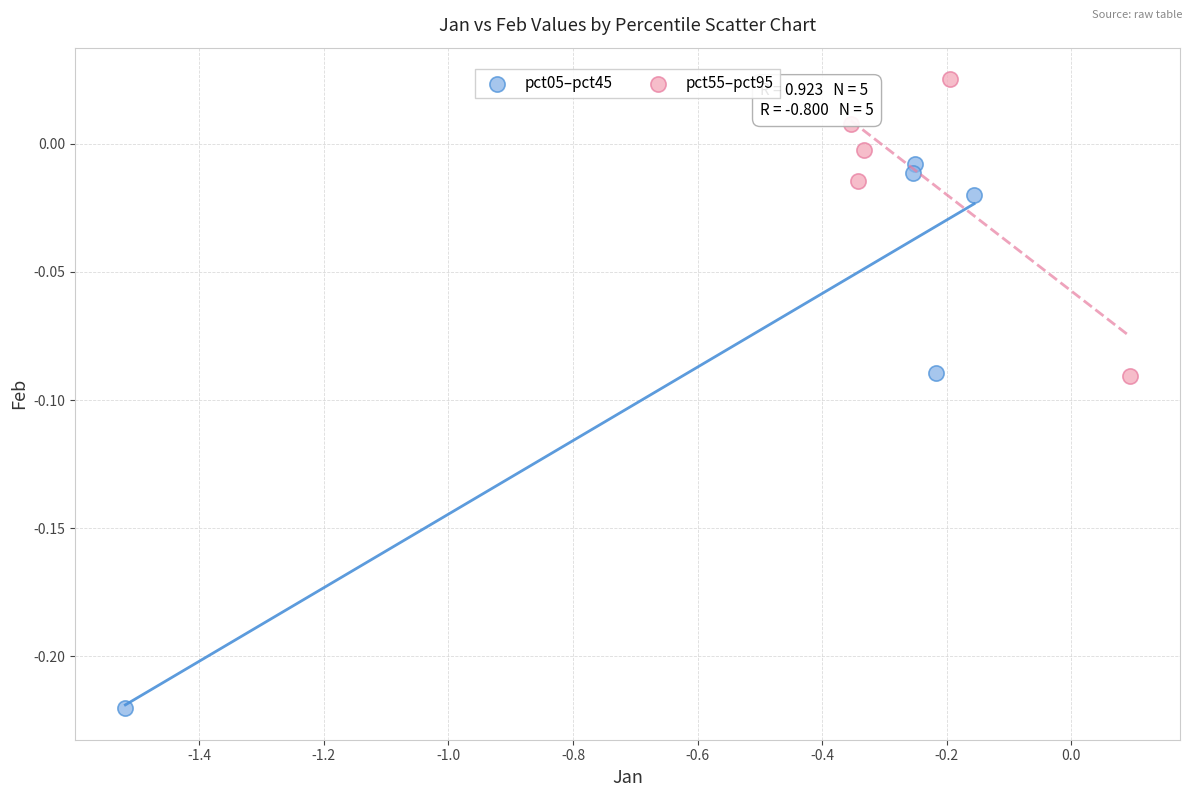

Which series contains the lowest Y value?

pct05–pct45